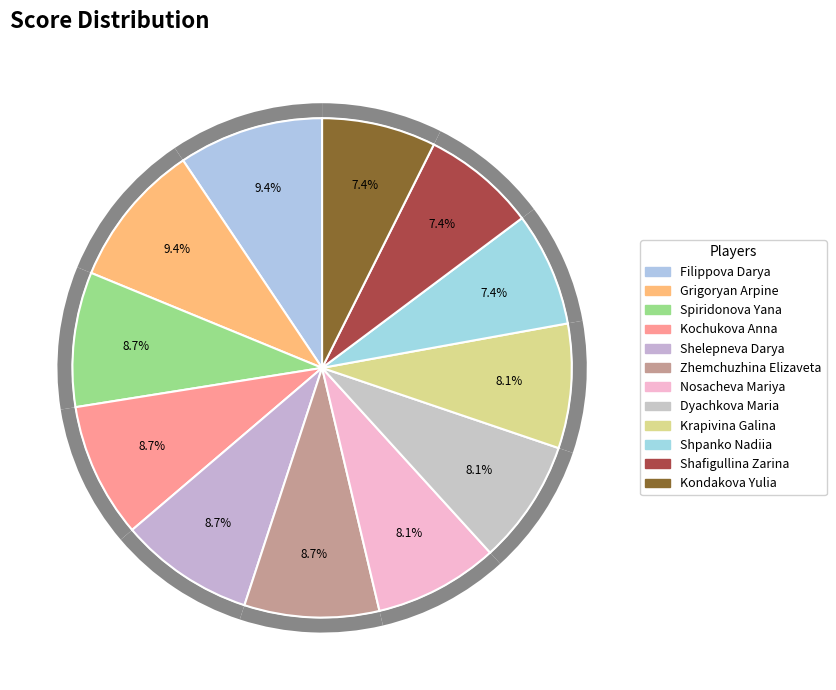

What is the change in value from Nosacheva Mariya to Kondakova Yulia?

-0.5